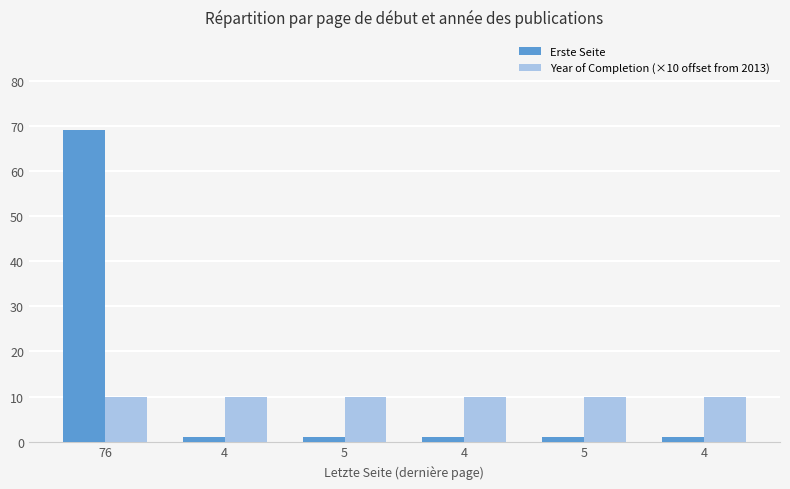

At which category is the sum across all series the highest?

76